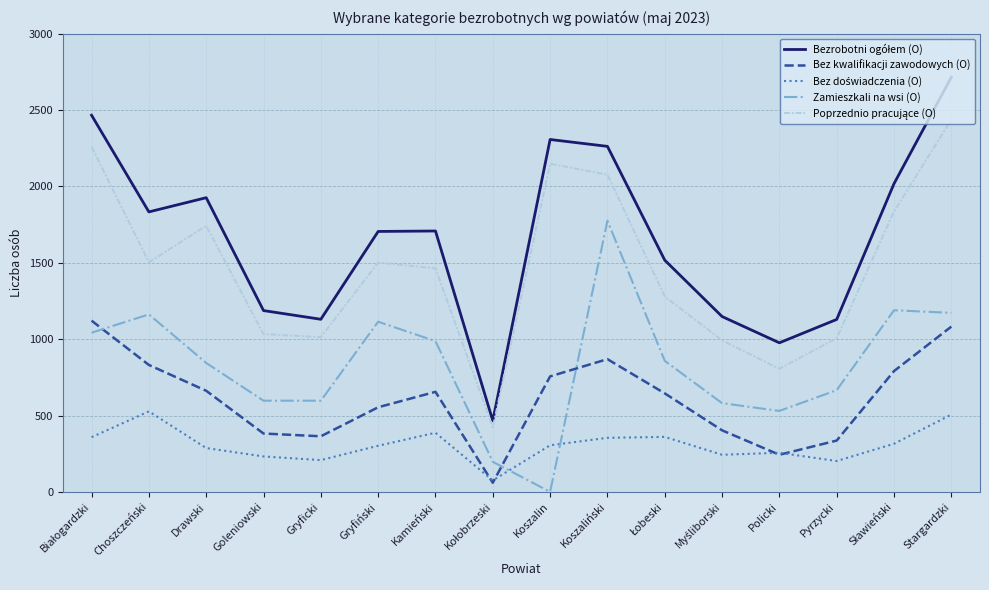

Which label corresponds to the largest value in the chart?

Stargardzki